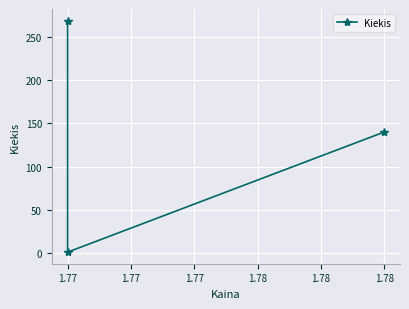

What is the maximum value shown in the chart?

269